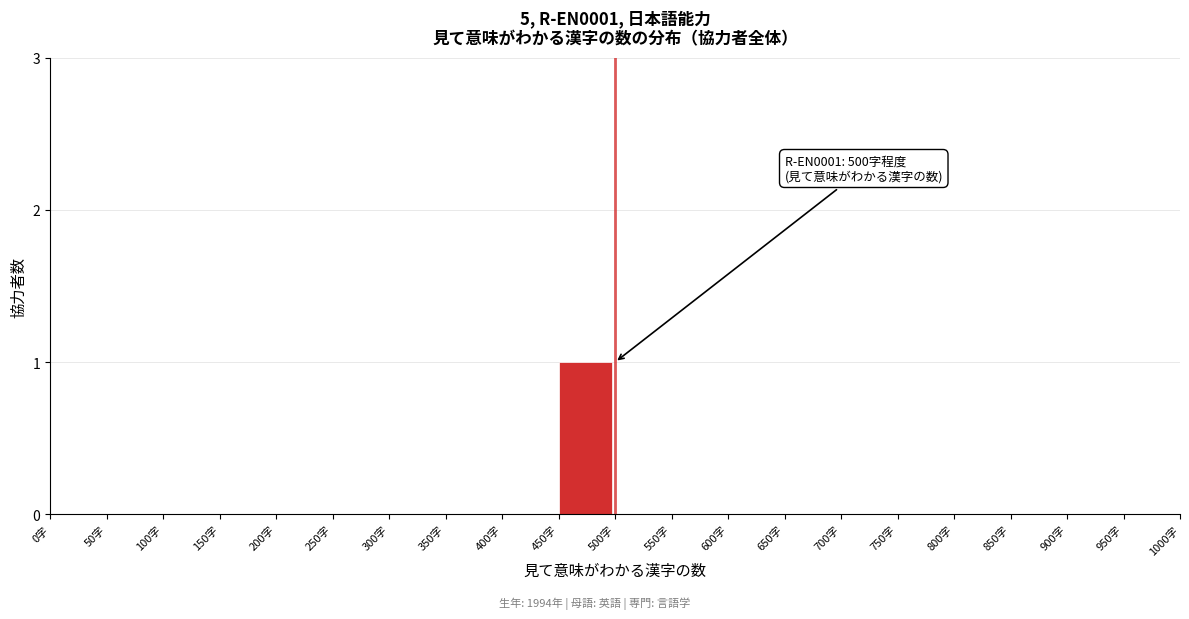

Reading left to right, transcribe all the data shown in this chart.

0字=0	50字=0	100字=0	150字=0	200字=0	250字=0	300字=0	350字=0	400字=0	450字=1	500字=0	550字=0	600字=0	650字=0	700字=0	750字=0	800字=0	850字=0	900字=0	950字=0